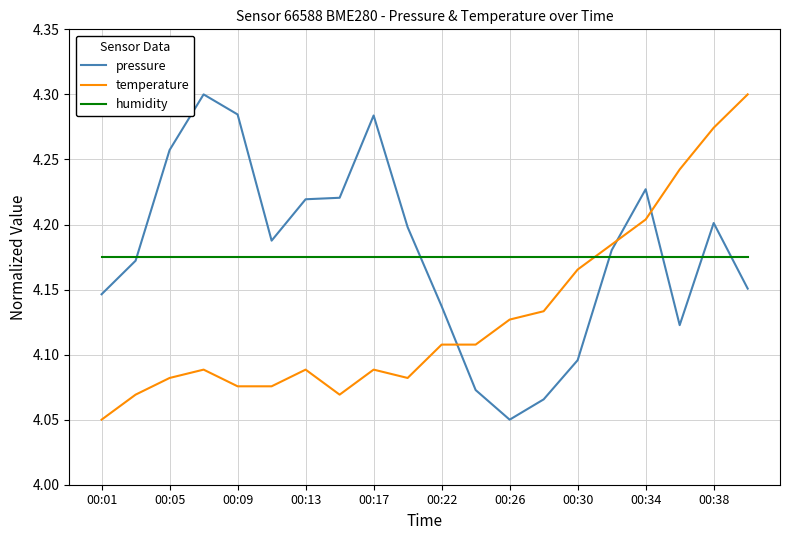

True or false: pressure and temperature intersect in this chart.

True